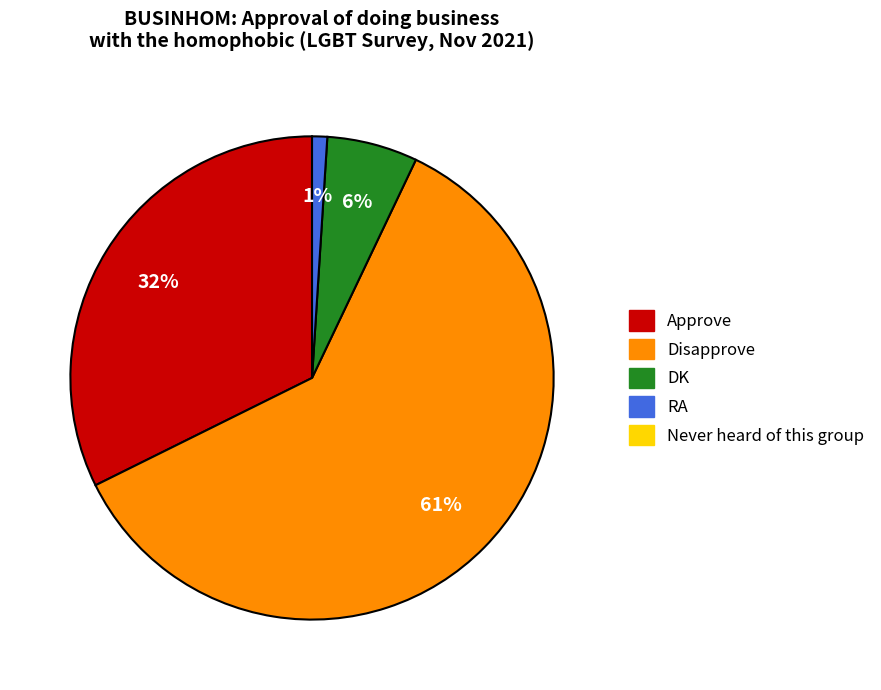

To the nearest percent, what is the difference between the largest and smallest slice percentages?

60%